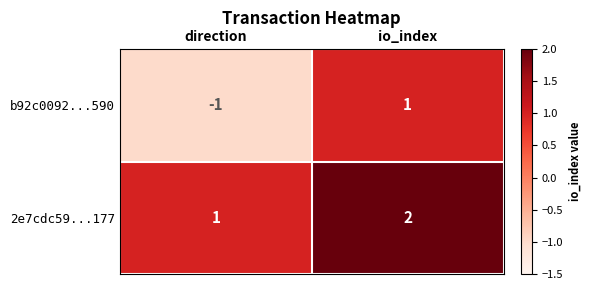

At which category is the sum across all series the highest?

io_index